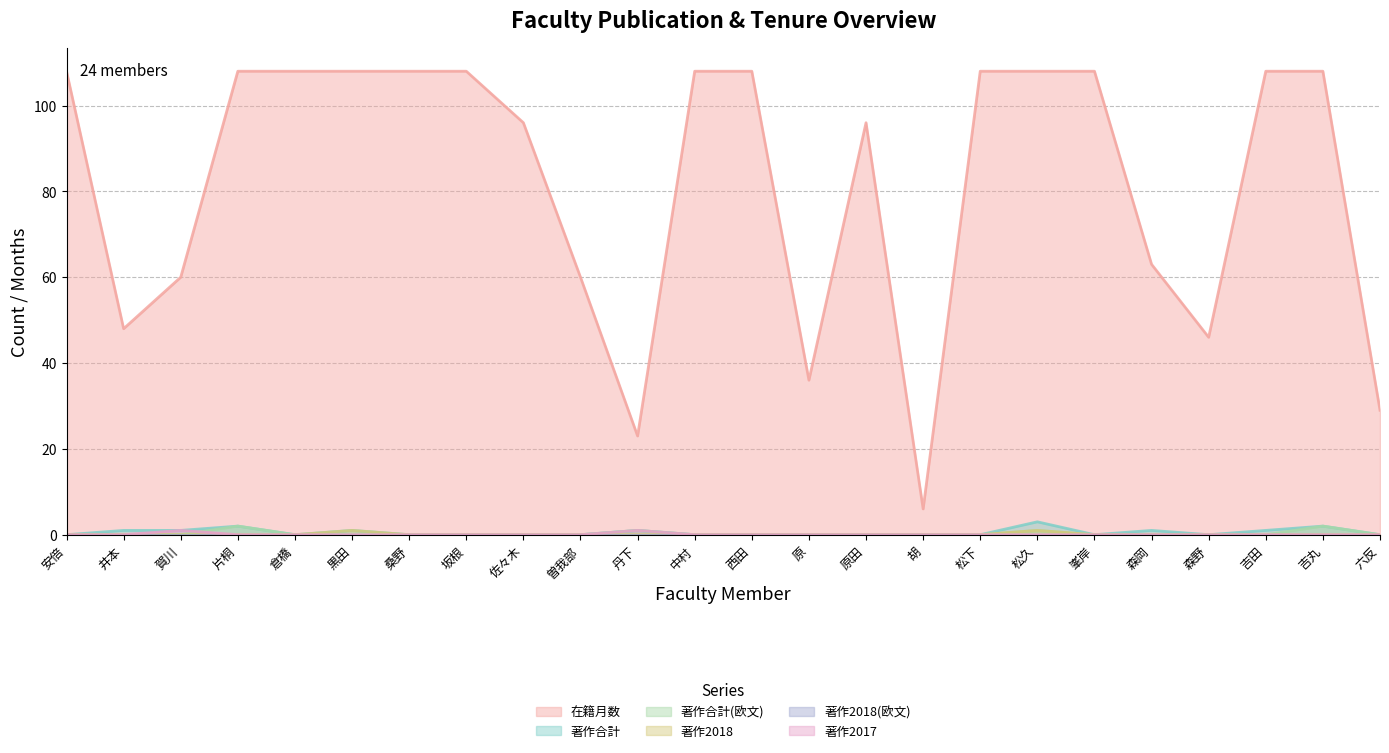

What is the label of the 12th point from the left?

中村